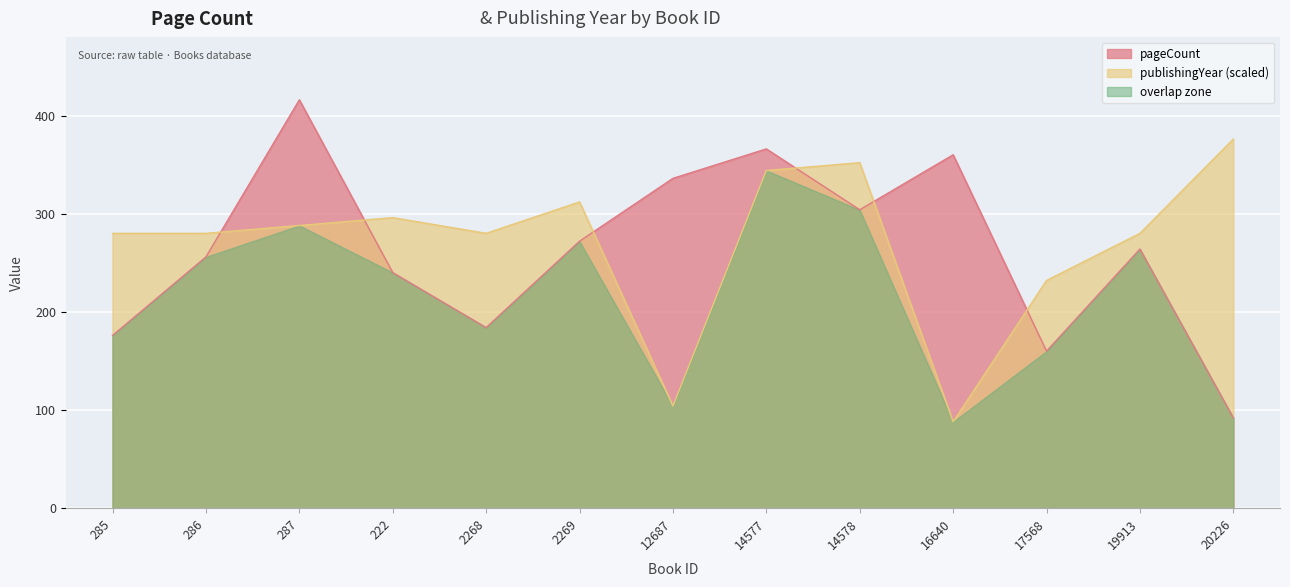

Where is the first local maximum for publishingYear?

222